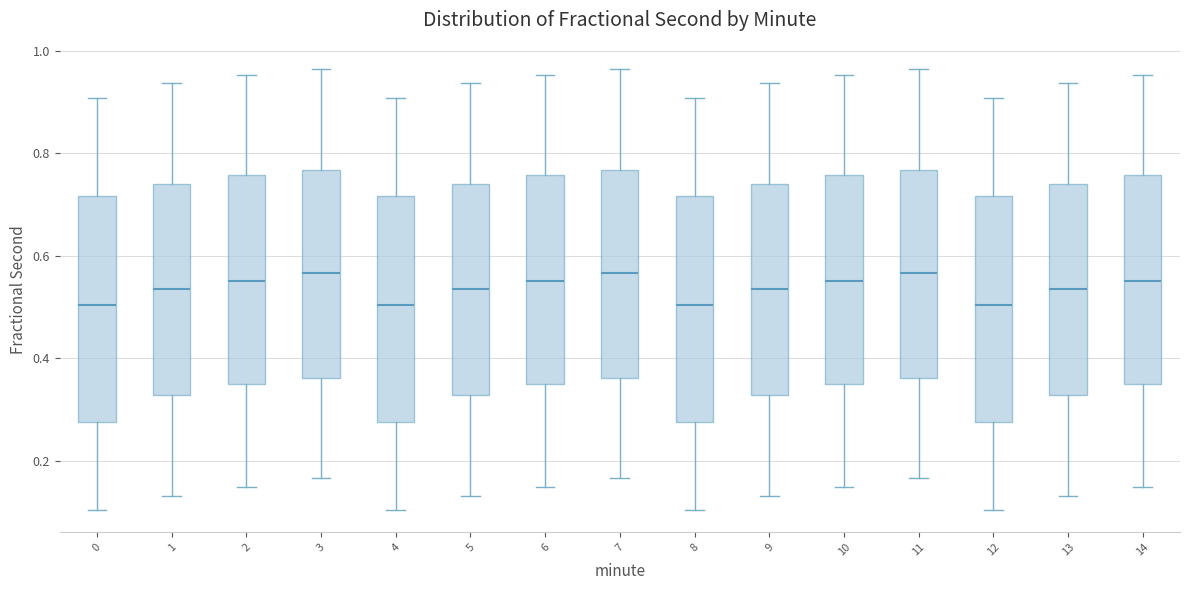

Where does the lower whisker of the box at x = 1 end on the y-axis? The values are not printed on the chart, so give them approximately, as read against the axis.

0.14